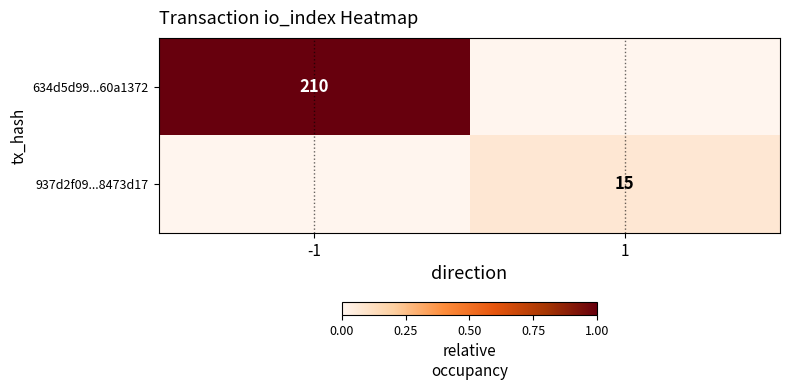

The 937d2f09...8473d17 series shows 15 at 1. True or false?

True